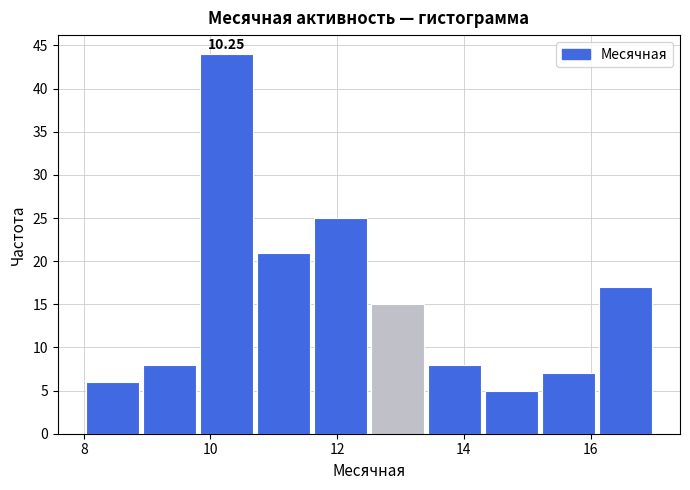

Over which range of the x-axis is the bar tallest?

9.8 to 10.7